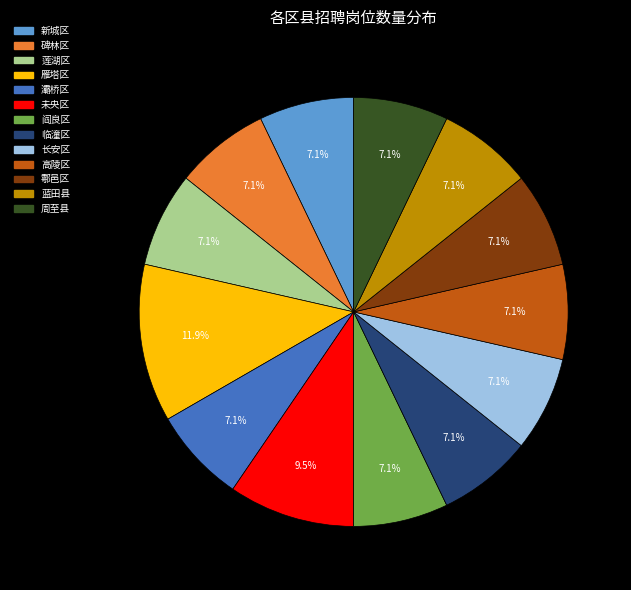

True or false: 新城区 accounts for 13% of the total.

False